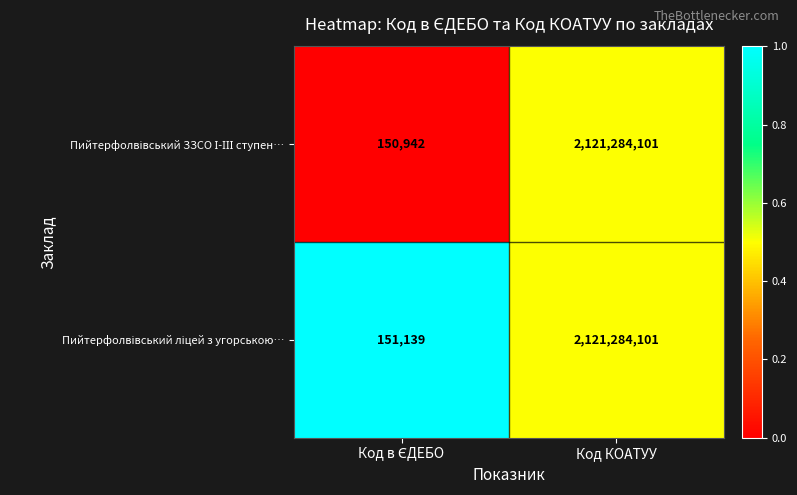

What is the greatest value displayed?

2121284101